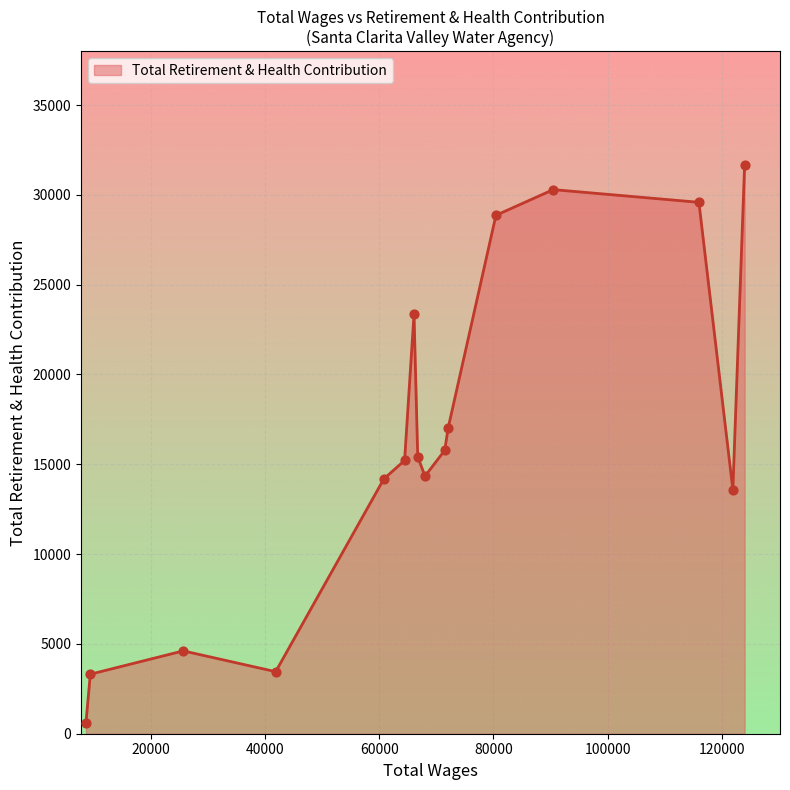

What is the difference between the maximum and minimum values?

31074